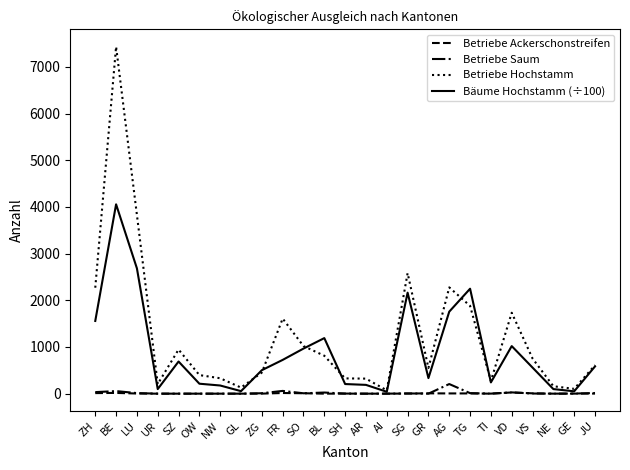

Between SG and NE, which series saw the biggest shift?

Betriebe Hochstamm